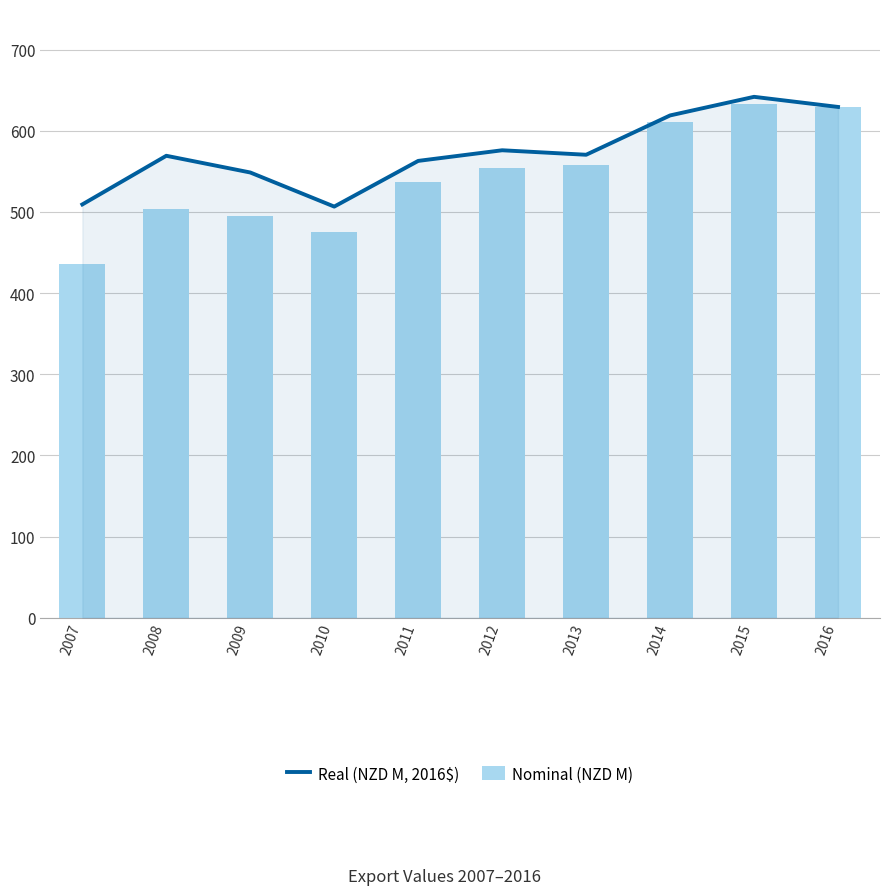

At which category is the sum across all series the highest?

2015